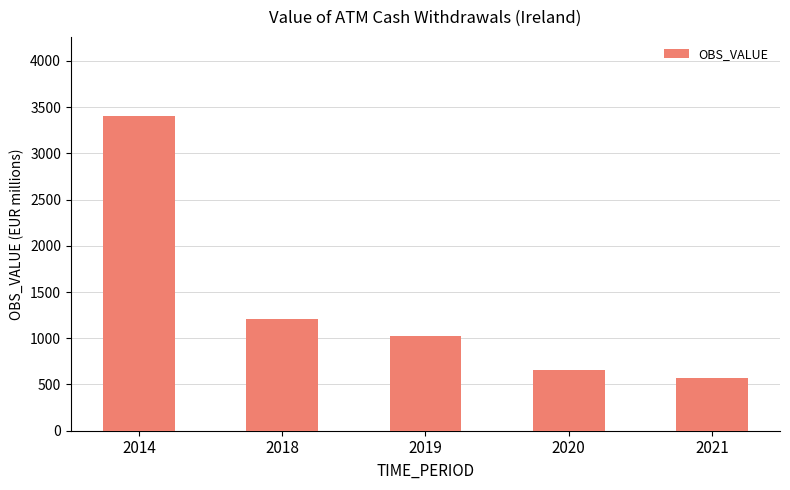

Is it true that the value at 2019 is 622.6?

False